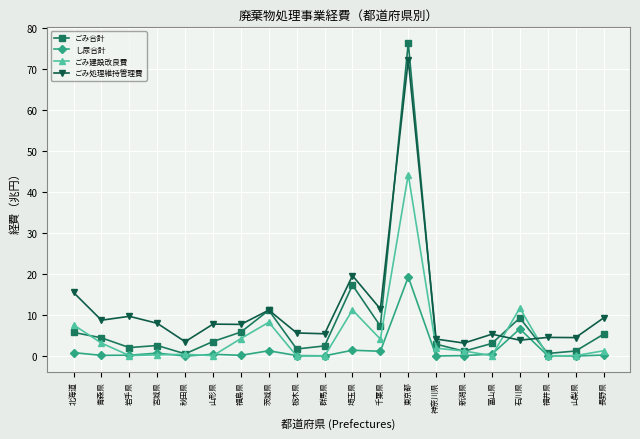

True or false: ごみ合計 has more than 1 points higher than both neighbors.

True